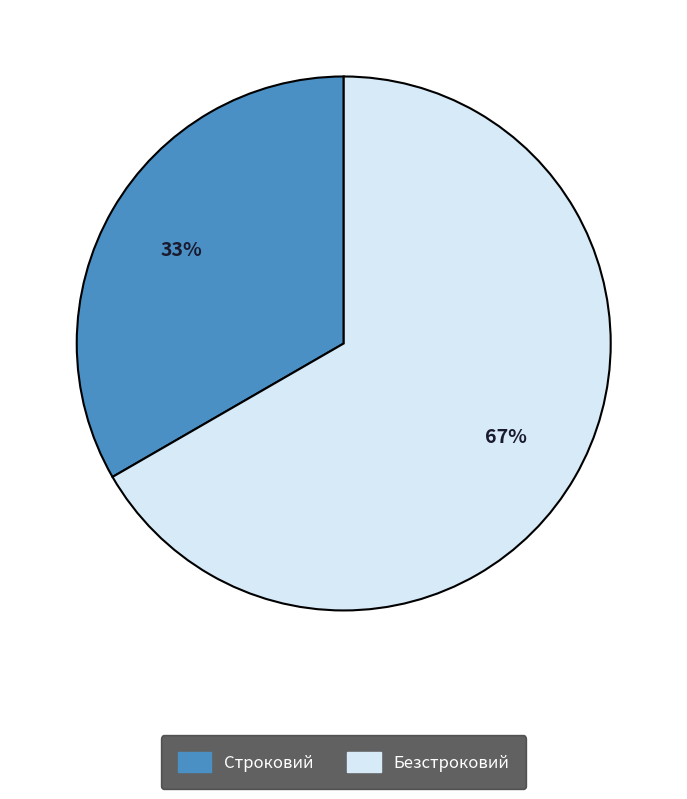

The Строковий slice represents 33% of the pie. True or false?

True